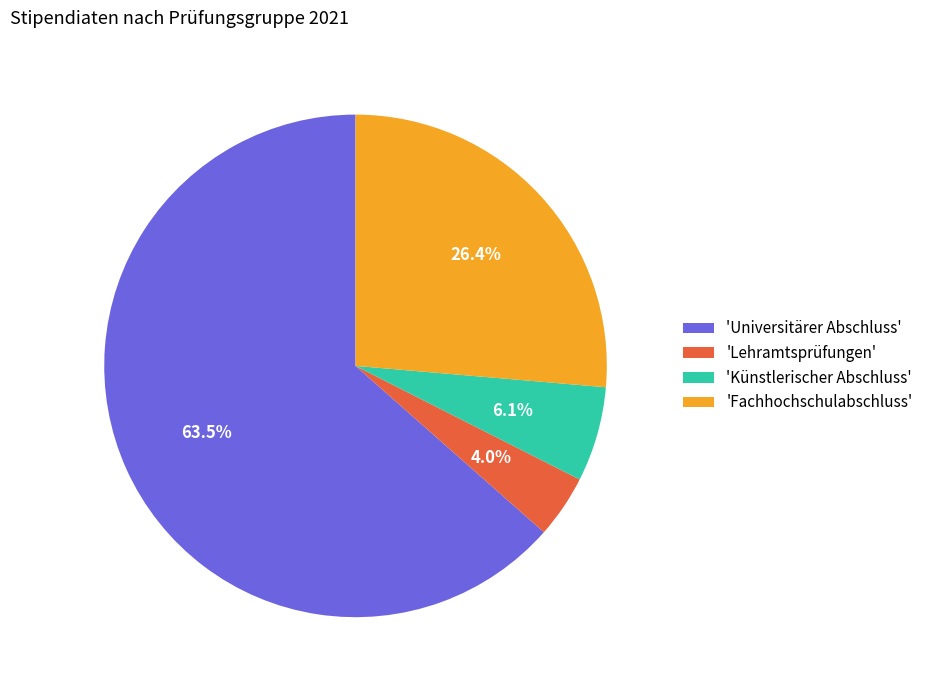

Combined, what portion of the pie is 'Universitärer Abschluss' and 'Lehramtsprüfungen'?

67.5%